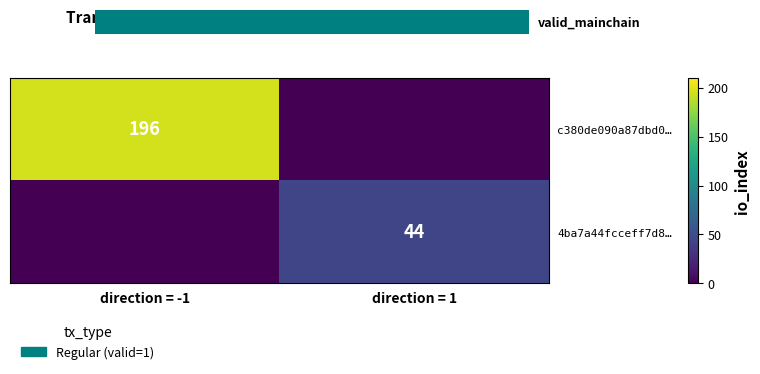

The 4ba7a44fcceff7d8… series shows 30 at direction = 1. True or false?

False